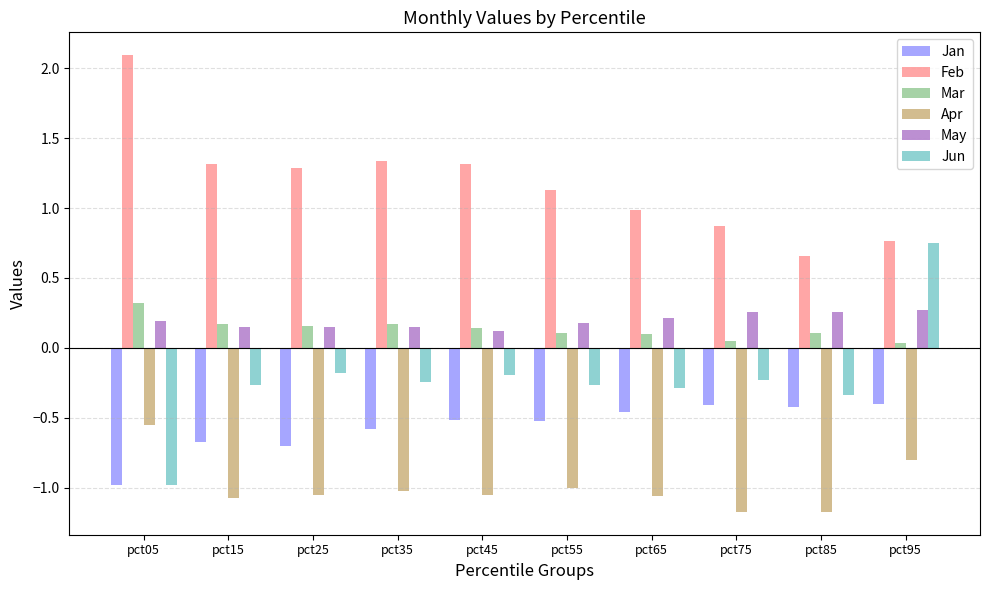

What is the total value across all series at pct75?

-0.6